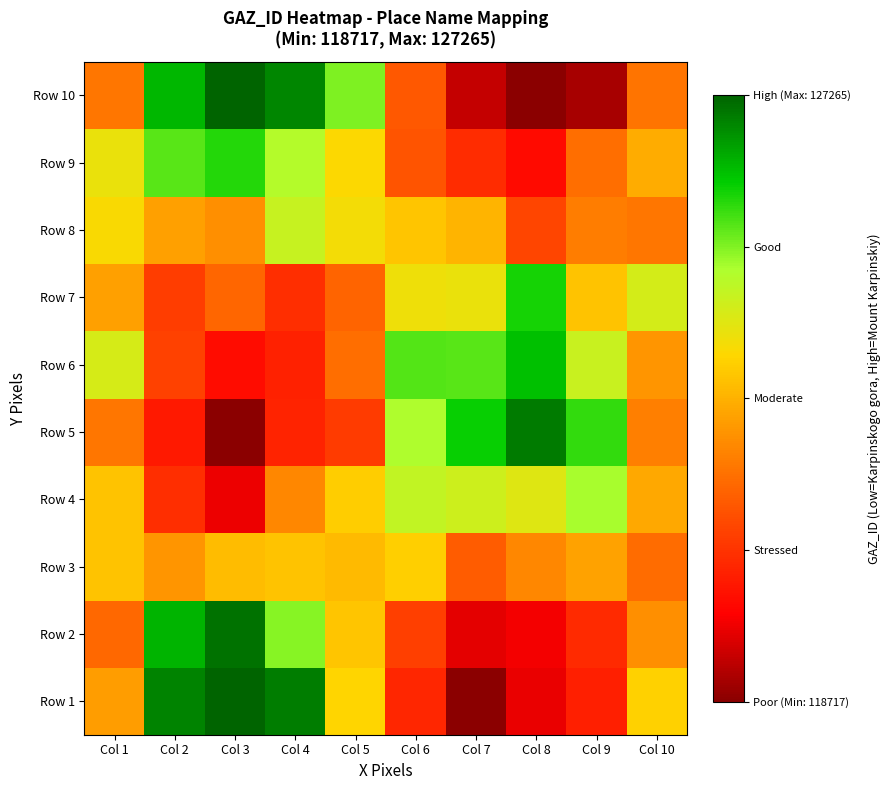

Reading left to right, list all the values displayed in this chart.

Row 1: Col 1=122669.3	Col 2=126894.1	Col 3=127265.0	Col 4=126945.4	Col 5=123570.7	Col 6=120647.0	Col 7=118717.0	Col 8=119721.0	Col 9=120503.0	Col 10=123524.6
Row 2: Col 1=121761.6	Col 2=126300.6	Col 3=127067.8	Col 4=125088.8	Col 5=123294.9	Col 6=121059.3	Col 7=119653.6	Col 8=119830.2	Col 9=120711.9	Col 10=122455.6
Row 3: Col 1=123277.8	Col 2=122543.6	Col 3=123188.9	Col 4=123291.0	Col 5=123132.2	Col 6=123468.5	Col 7=121578.1	Col 8=122296.6	Col 9=122750.9	Col 10=121827.9
Row 4: Col 1=123266.8	Col 2=120772.5	Col 3=119771.1	Col 4=122291.4	Col 5=123454.2	Col 6=124512.8	Col 7=124340.6	Col 8=124063.8	Col 9=124837.1	Col 10=122837.5
Row 5: Col 1=122021.8	Col 2=120397.0	Col 3=118717.0	Col 4=120562.5	Col 5=120998.8	Col 6=124781.4	Col 7=125986.3	Col 8=126997.7	Col 9=125692.4	Col 10=122182.8
Row 6: Col 1=124195.2	Col 2=121115.0	Col 3=120162.8	Col 4=120525.3	Col 5=121868.4	Col 6=125446.5	Col 7=125413.9	Col 8=126166.6	Col 9=124406.4	Col 10=122543.1
Row 7: Col 1=122705.5	Col 2=121031.0	Col 3=121729.5	Col 4=120773.0	Col 5=121698.3	Col 6=123831.4	Col 7=123920.9	Col 8=125870.5	Col 9=123273.6	Col 10=124239.6
Row 8: Col 1=123689.1	Col 2=122695.4	Col 3=122453.9	Col 4=124442.7	Col 5=123775.3	Col 6=123324.4	Col 7=123043.9	Col 8=121167.8	Col 9=122151.0	Col 10=122005.9
Row 9: Col 1=123922.1	Col 2=125411.7	Col 3=125781.7	Col 4=124707.2	Col 5=123626.1	Col 6=121422.9	Col 7=120744.4	Col 8=120119.4	Col 9=121879.4	Col 10=122919.7
Row 10: Col 1=122015.5	Col 2=126285.1	Col 3=127265.0	Col 4=126849.5	Col 5=125147.7	Col 6=121513.3	Col 7=119347.9	Col 8=118717.0	Col 9=119026.7	Col 10=121985.5